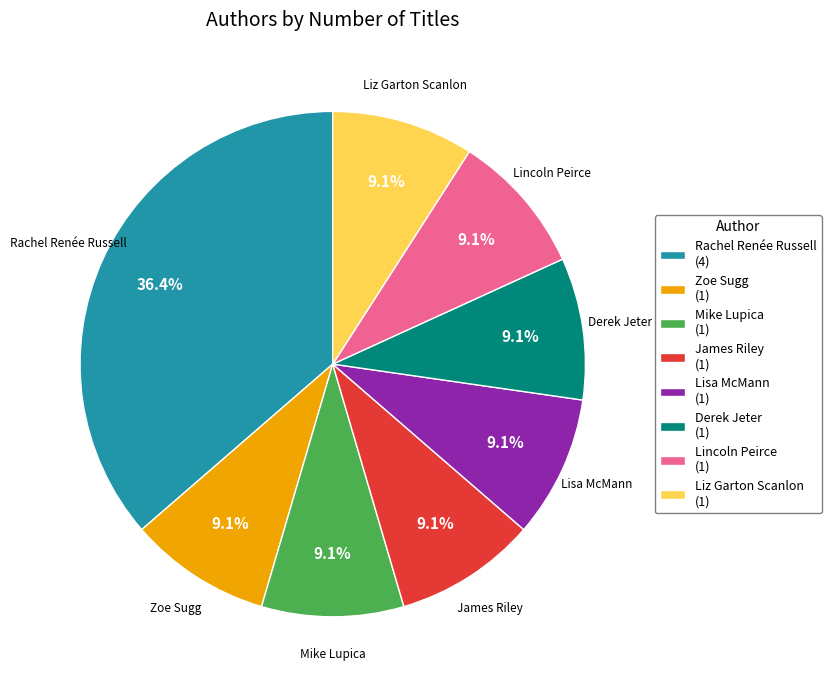

Which slice is the largest?

Rachel Renée Russell